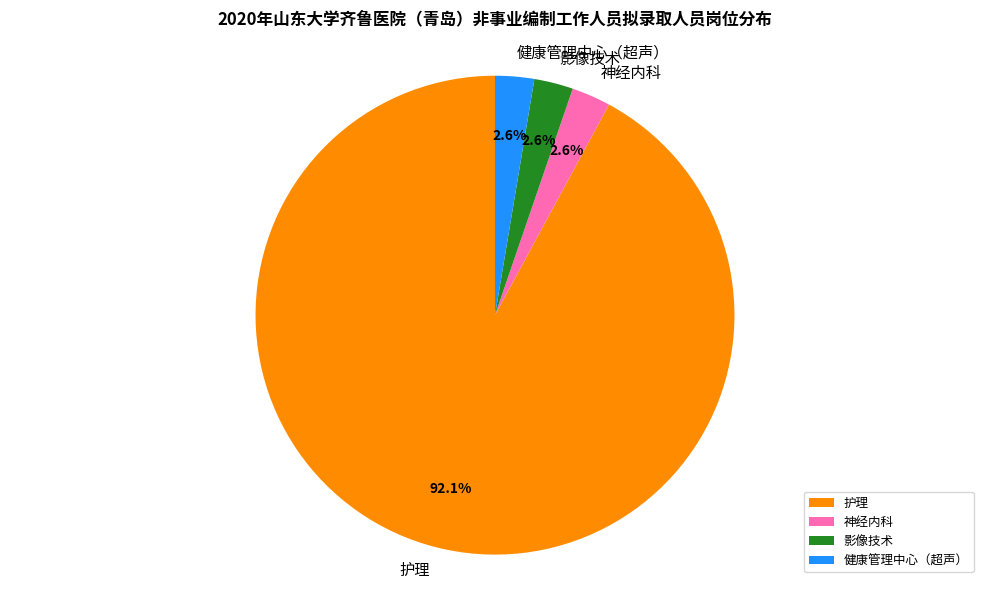

How many slices are in this pie chart?

4